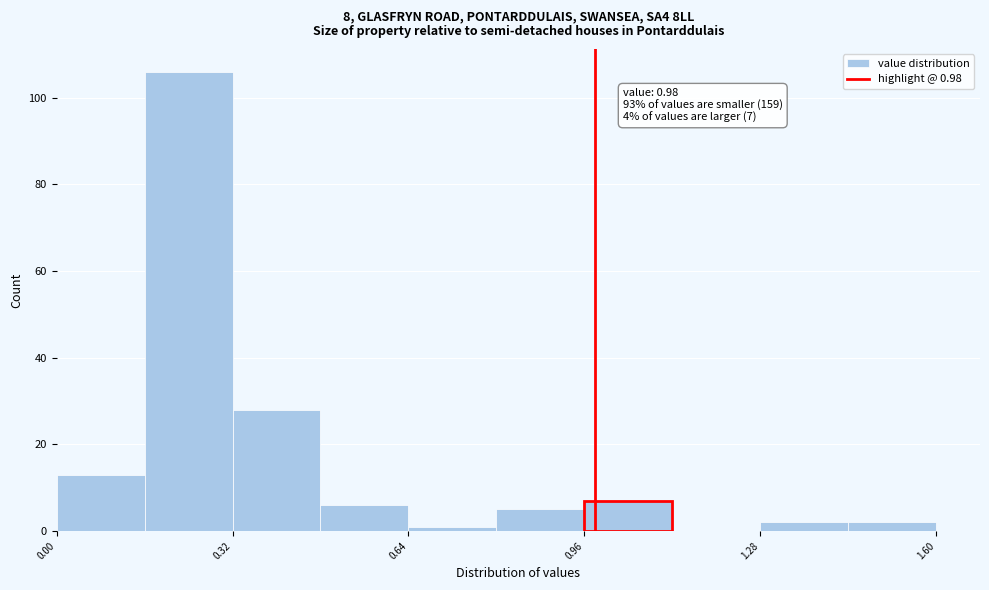

Around what value on the x-axis is the tallest bar? Give the approximate position of its centre, as read against the axis.

0.25